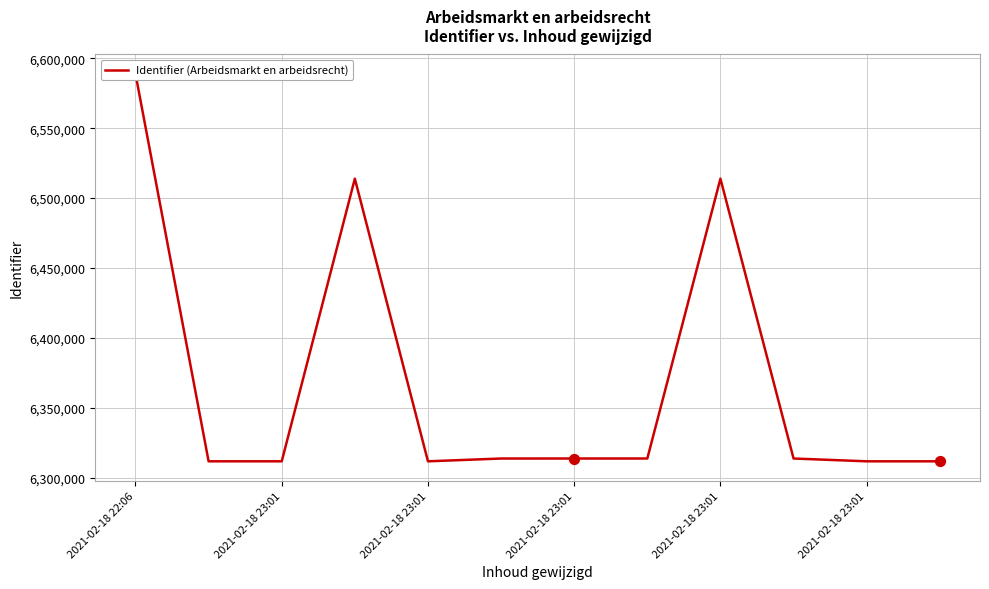

What is the change in value from 2021-02-18 23:01 to 2021-02-18 23:01?

+202172